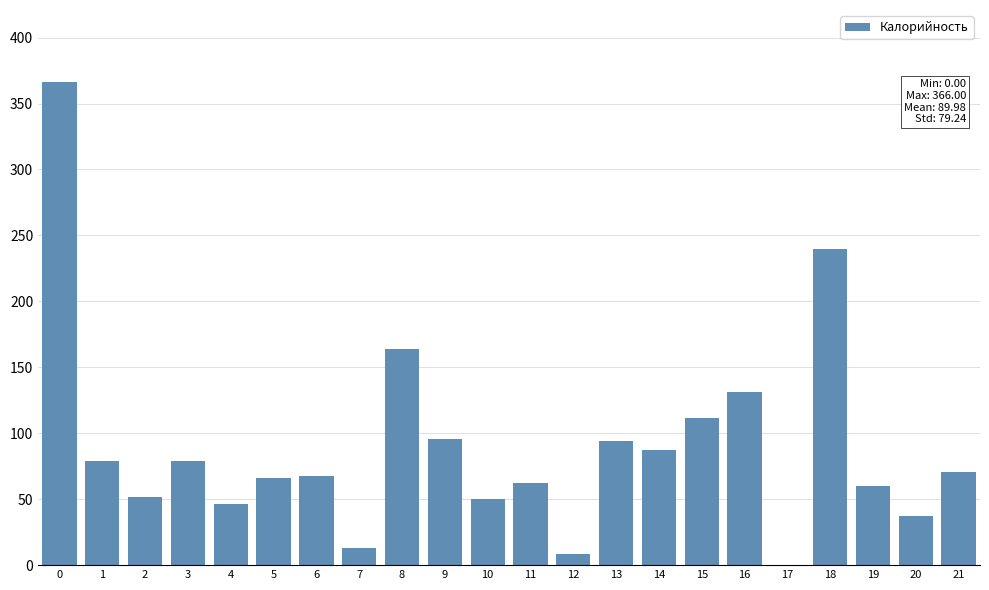

True or false: the data shows 84.5 at 10.

False